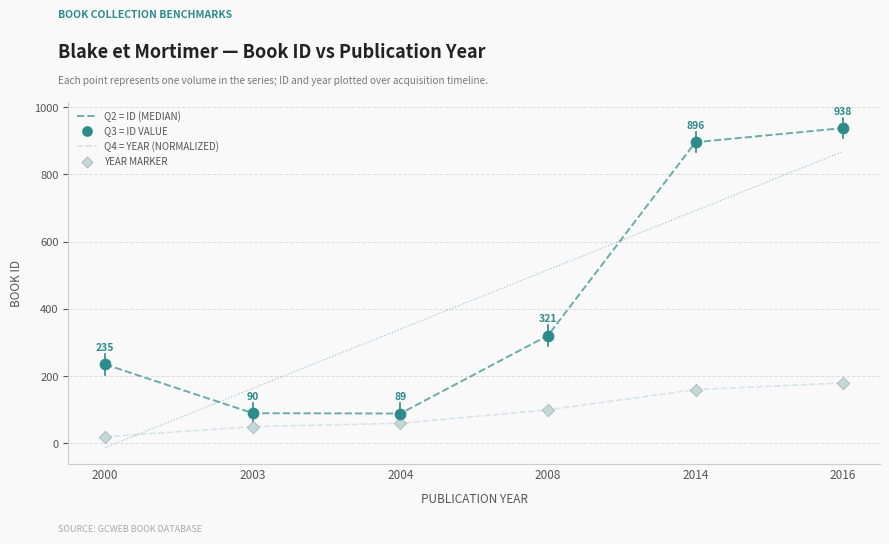

Which series contains the lowest Y value?

Q4 = YEAR (NORMALIZED)